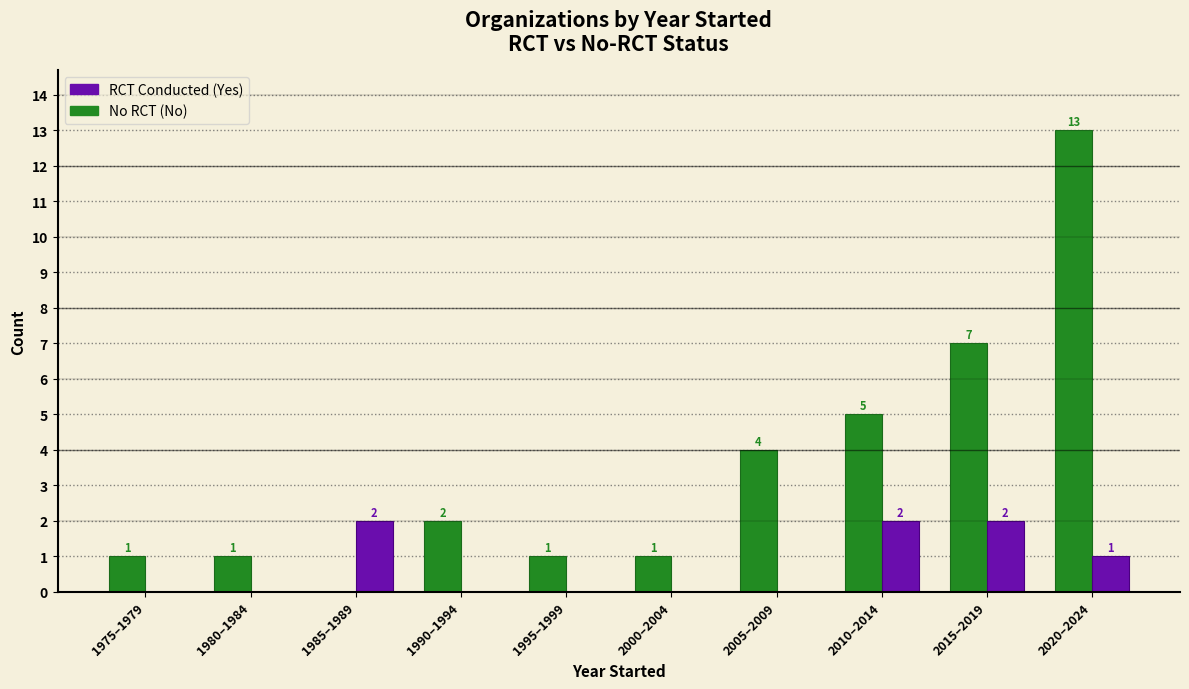

At which category is the sum across all series the highest?

2020–2024